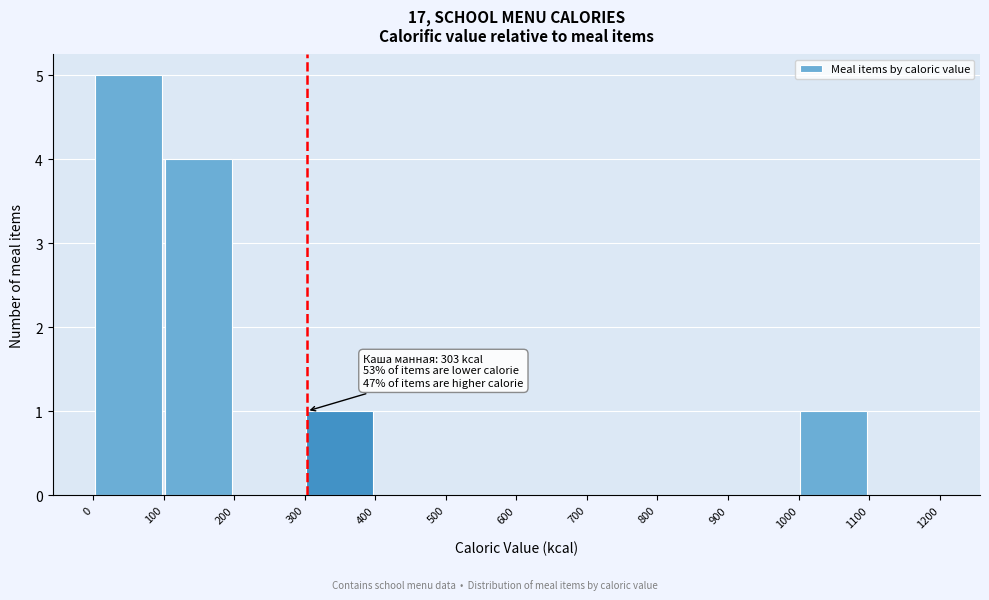

Over which range of the x-axis is the bar tallest?

0 to 100